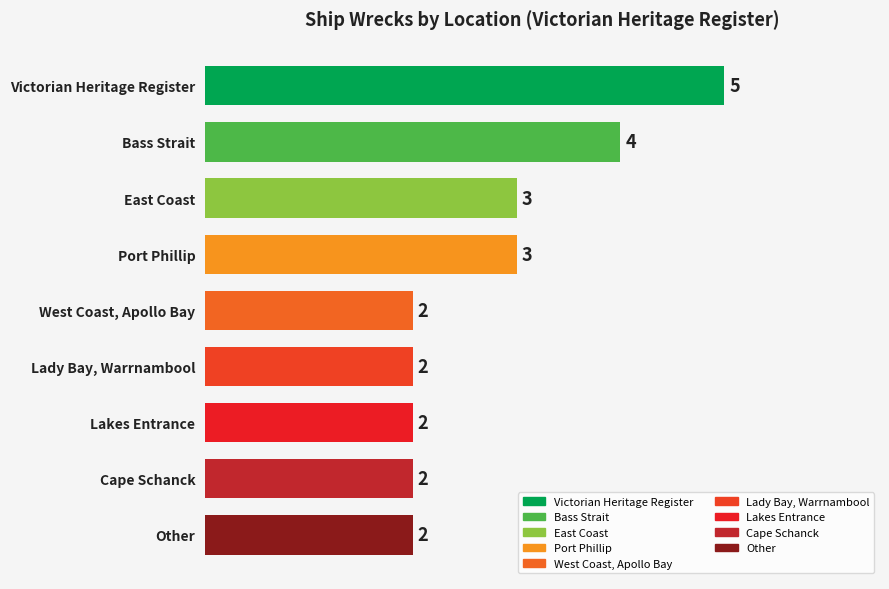

Reading top to bottom, what are all the values shown in this chart?

Victorian Heritage Register=5	Bass Strait=4	East Coast=3	Port Phillip=3	West Coast, Apollo Bay=2	Lady Bay, Warrnambool=2	Lakes Entrance=2	Cape Schanck=2	Other=2